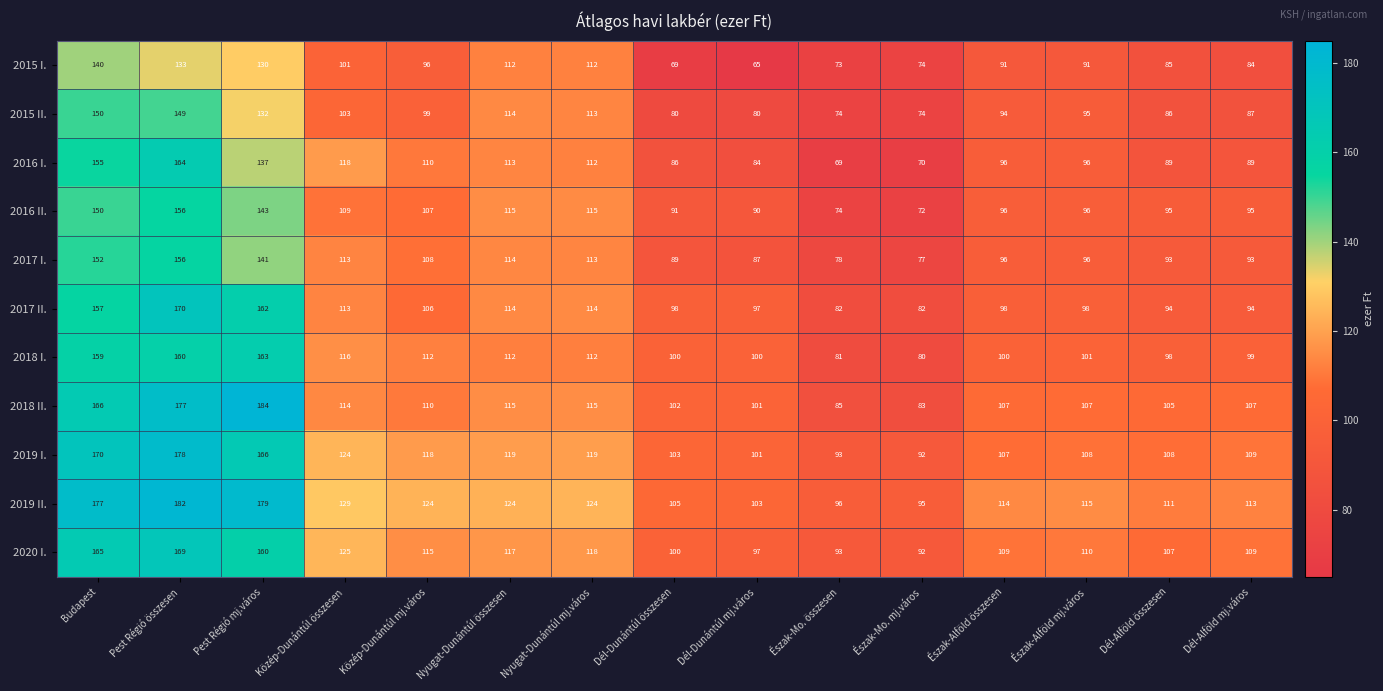

What is the difference between the maximum and second lowest values in the 2016 II. series?

82